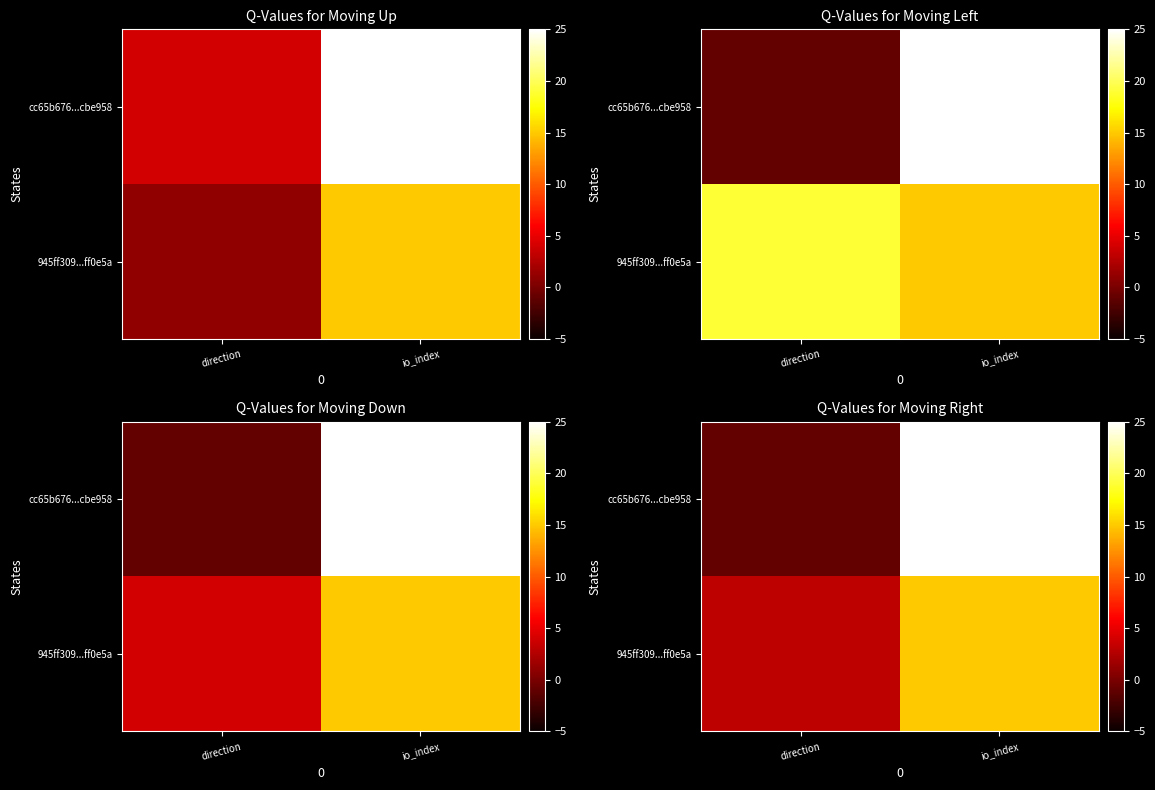

Rank the series by their average value, from lowest to highest.

945ff309...ff0e5a, cc65b676...cbe958